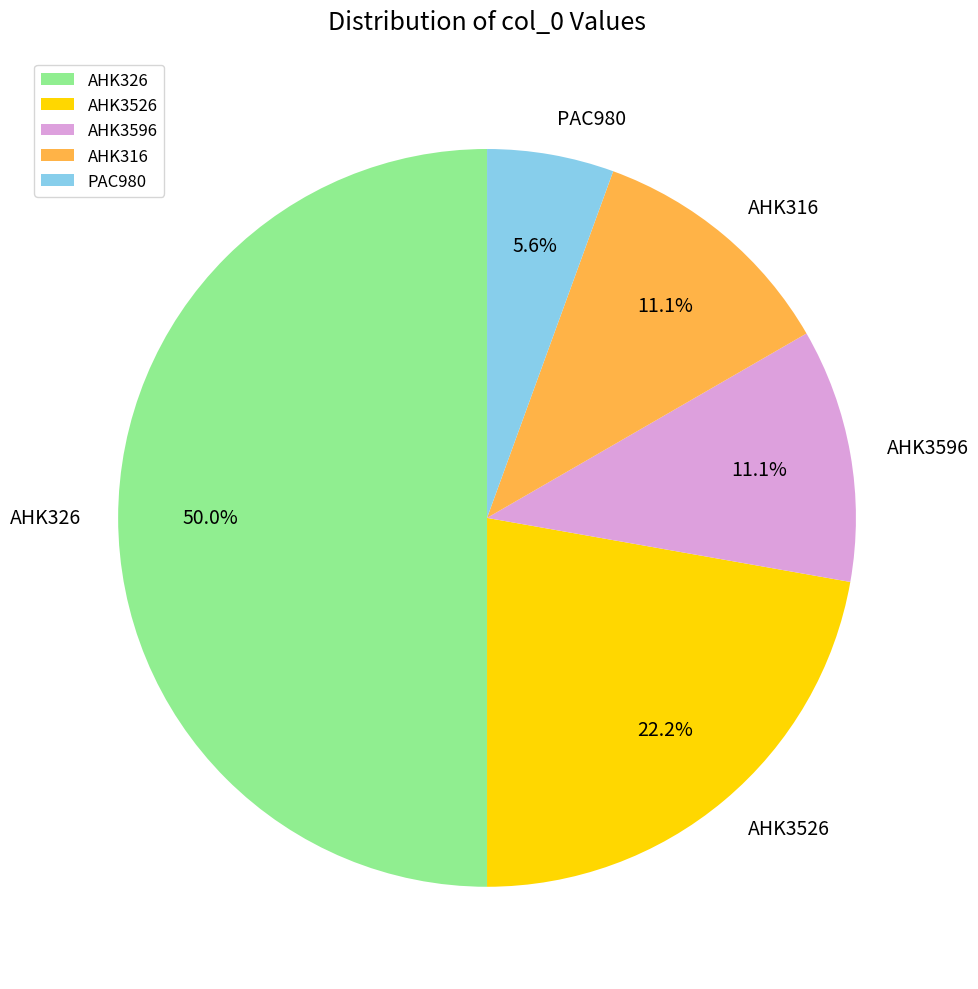

Between AHK3526 and PAC980, which is larger?

AHK3526